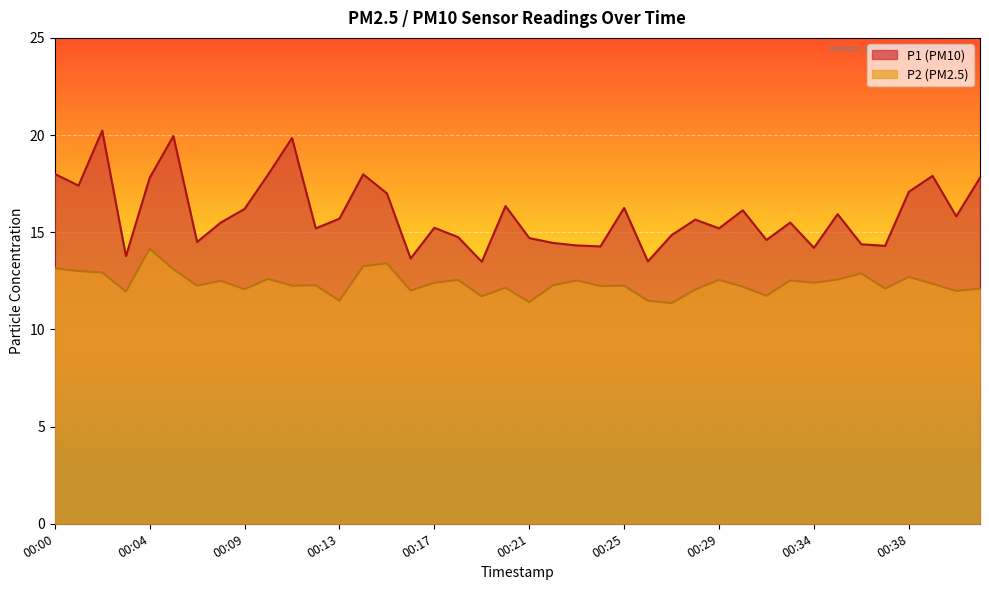

True or false: P1 has more than 2 points higher than both neighbors.

True